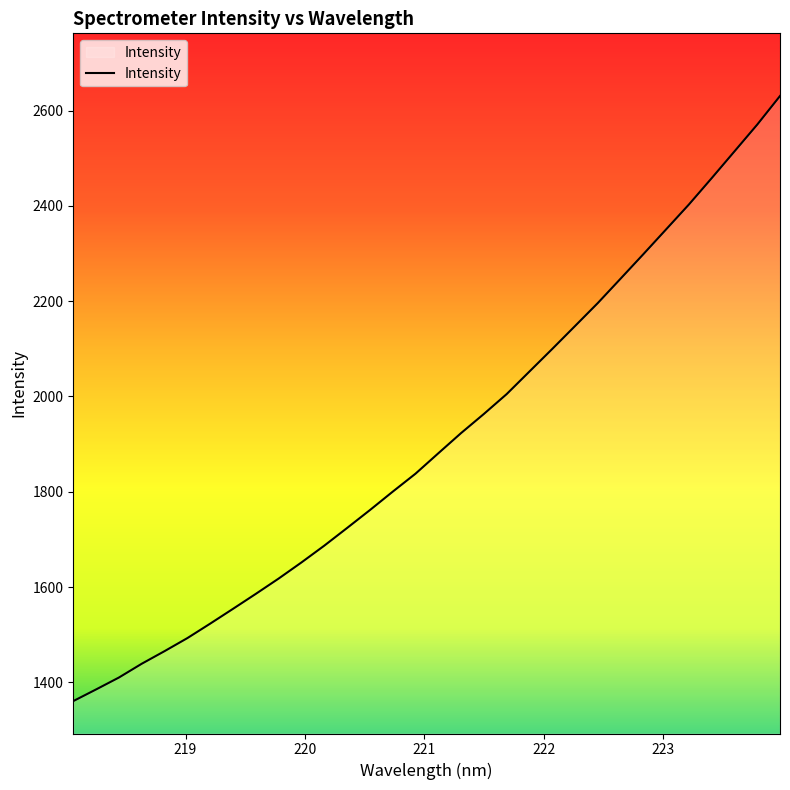

What is the average value?

1907.4